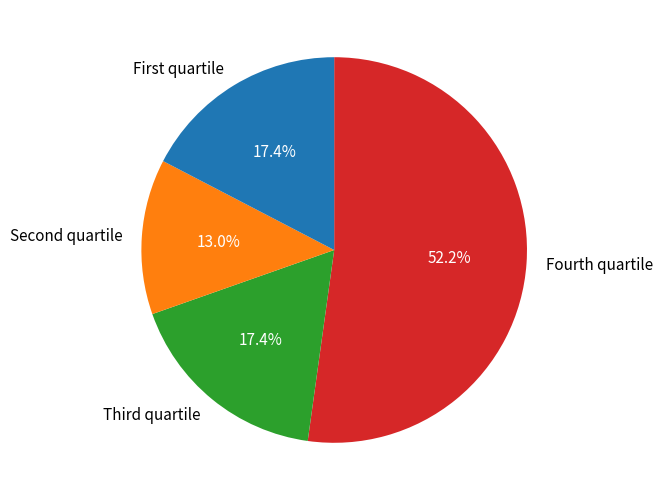

What is the largest slice in the pie chart?

Fourth quartile